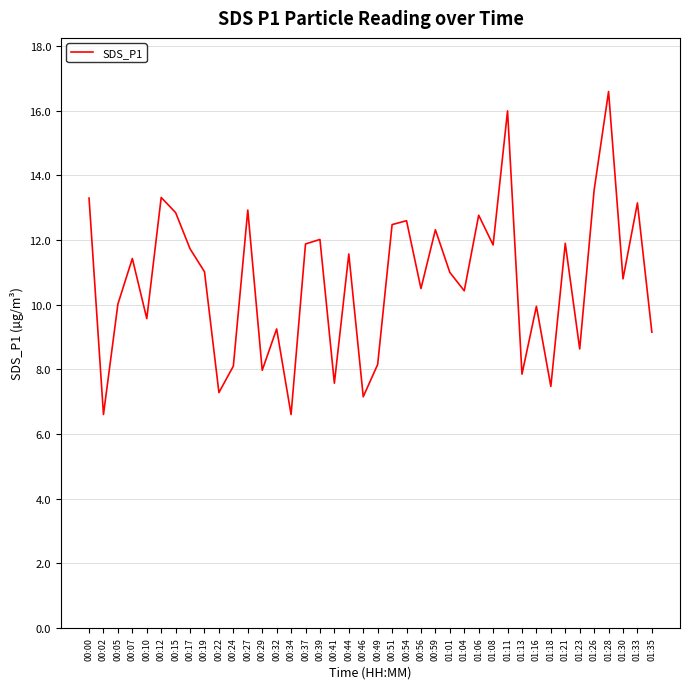

Approximately how many times larger is the value at 00:05 compared to 00:46?

1.4